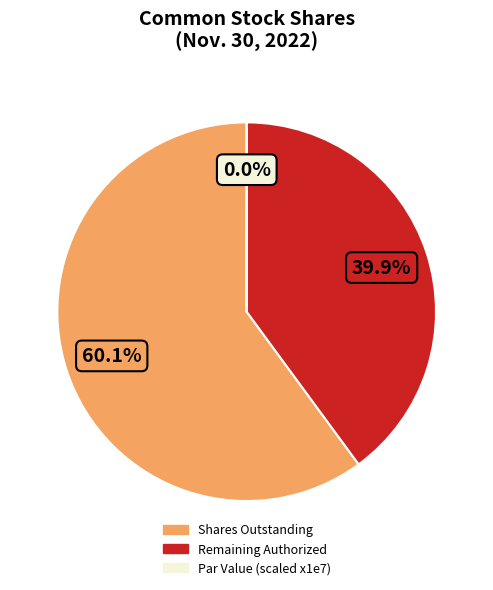

Is there any slice that represents more than half of the pie?

Yes